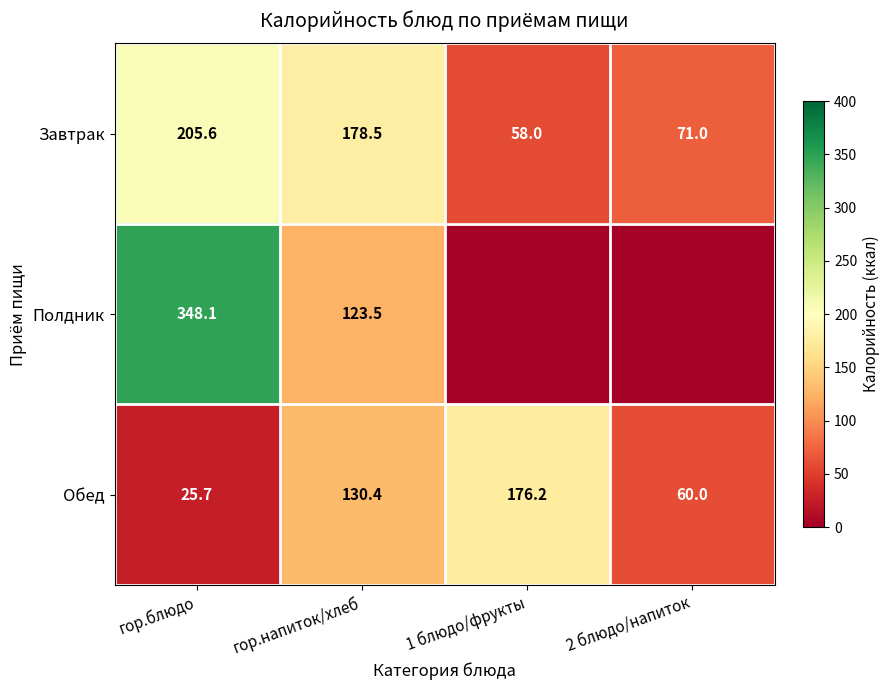

Is the value of Обед at гор.блюдо greater than the value of Полдник at гор.блюдо?

No